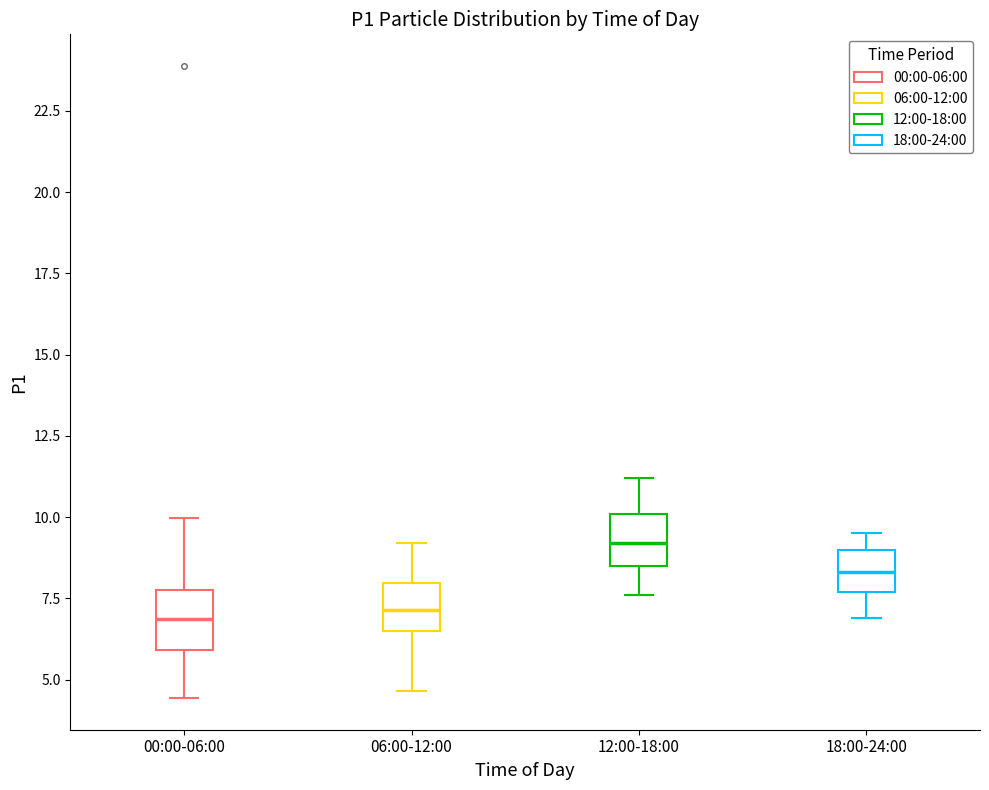

Reading left to right, read every box against the y-axis: the position of its median line, the range the box covers, and the ends of its whiskers. The values are not printed on the chart, so give them approximately, as read against the axis.

00:00-06:00: median 7.0, box 6.0 to 8.0, whiskers 4.5 to 10.0
06:00-12:00: median 7.0, box 6.5 to 8.0, whiskers 4.5 to 9.0
12:00-18:00: median 9.0, box 8.5 to 10.0, whiskers 7.5 to 11.0
18:00-24:00: median 8.5, box 7.5 to 9.0, whiskers 7.0 to 9.5